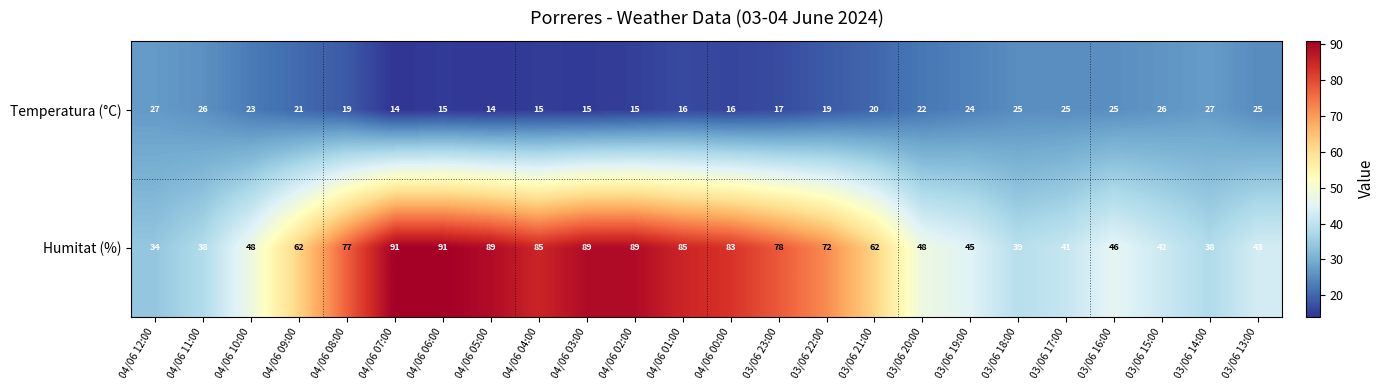

What value does the Temperatura (°C) series have at 03/06 16:00?

25